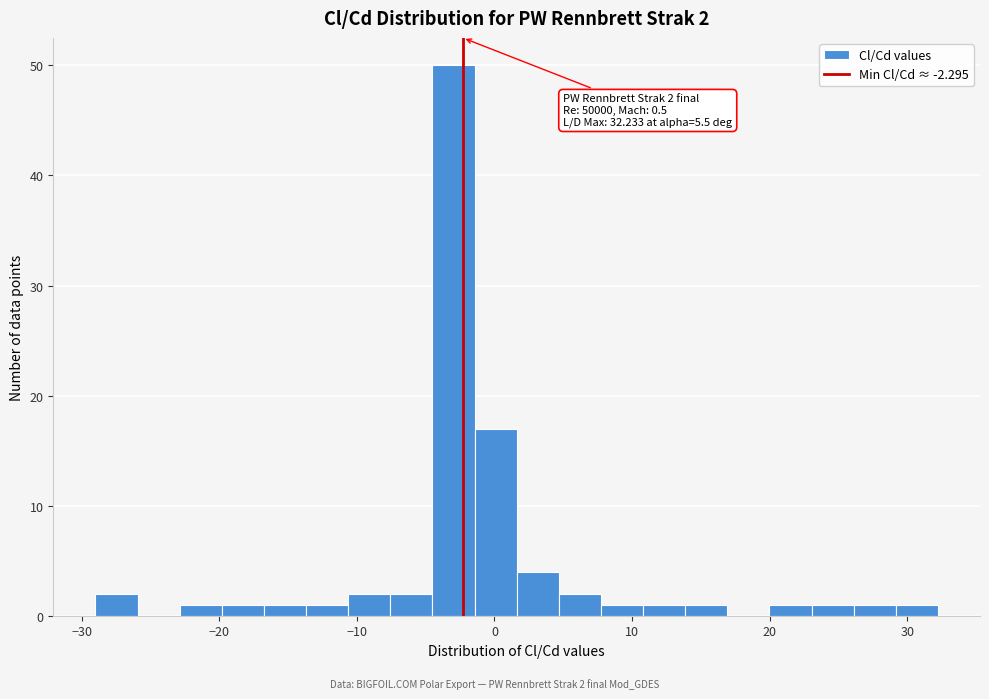

Read against the x-axis, roughly where is the centre of the tallest bar?

-3